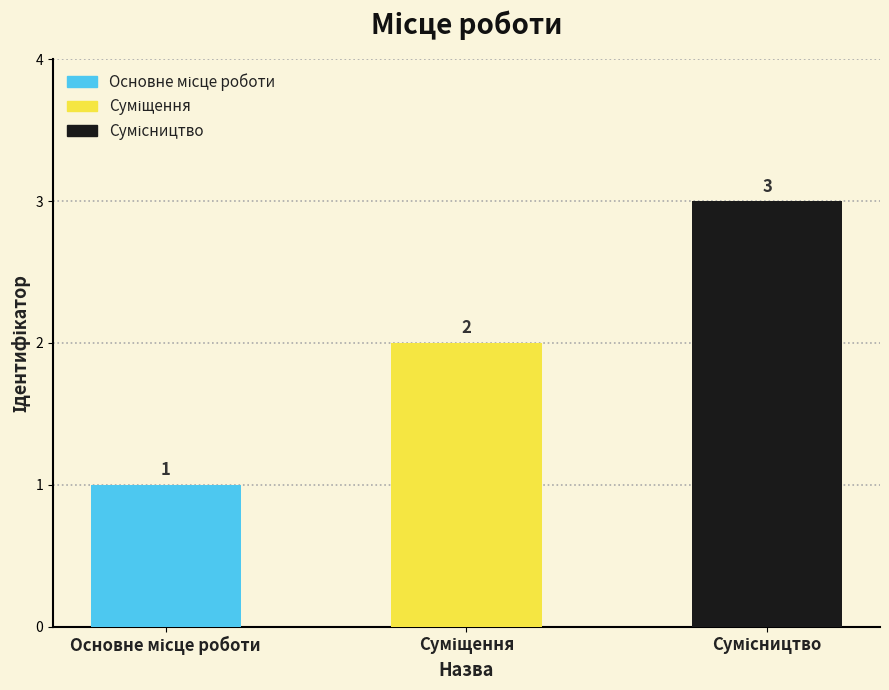

How many values are between 1 and 3?

3